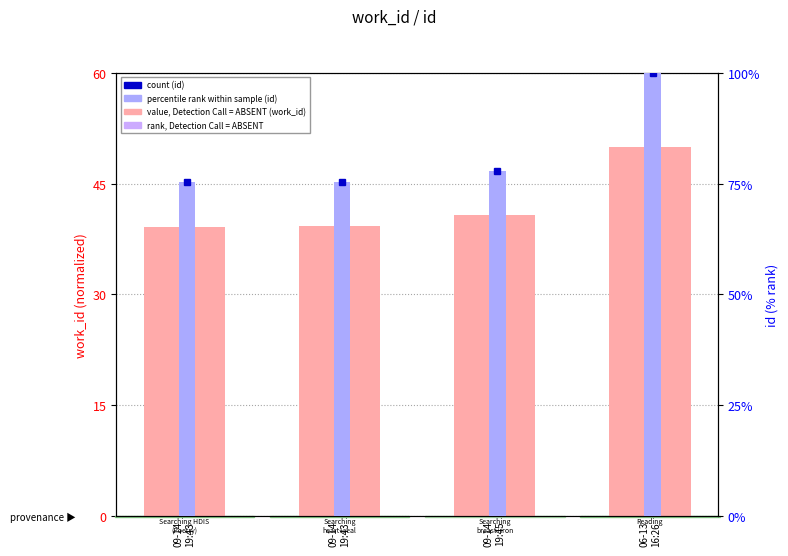

What is the highest value of the work_id (normalized) series?

50.0